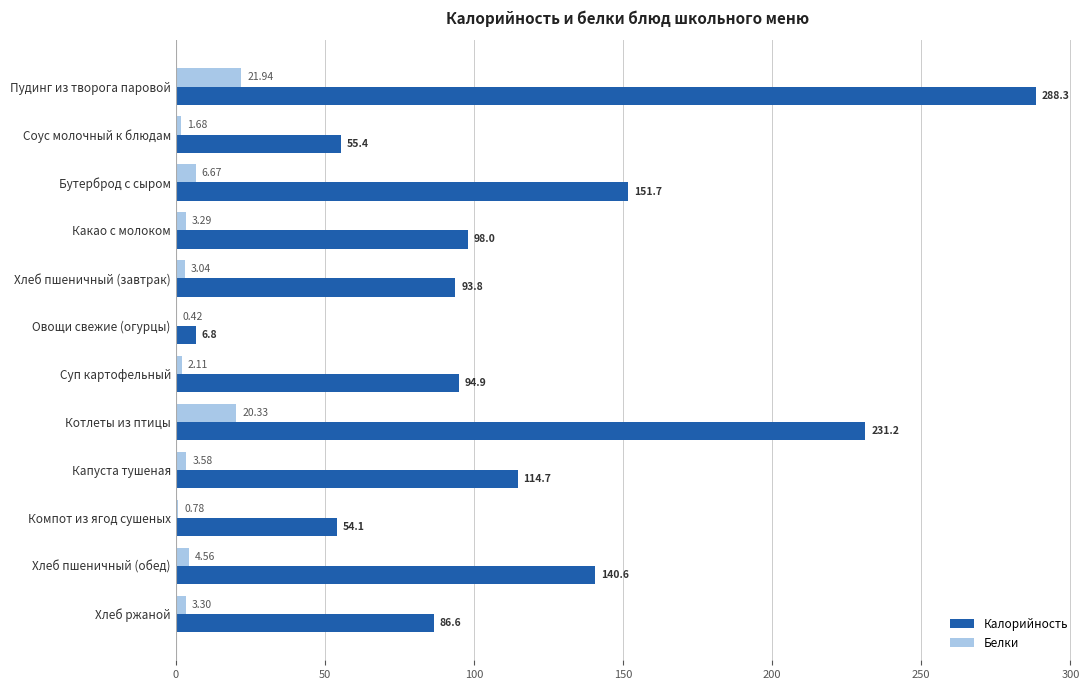

Which series changed the most between Соус молочный к блюдам and Хлеб пшеничный (завтрак)?

Калорийность